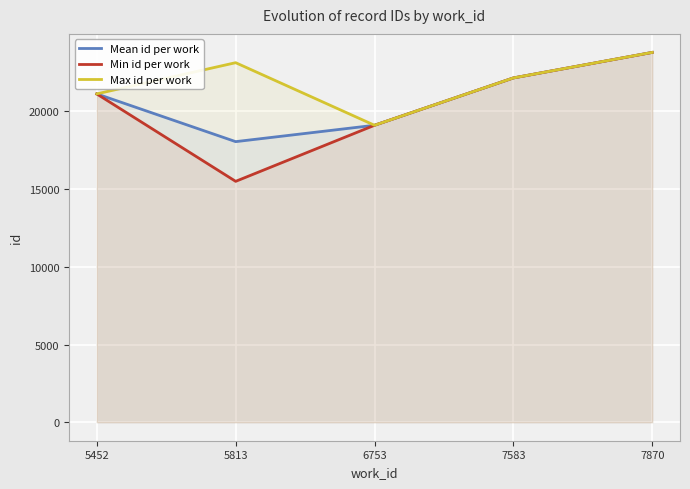

Which has a higher value, 7870 or 5452?

7870